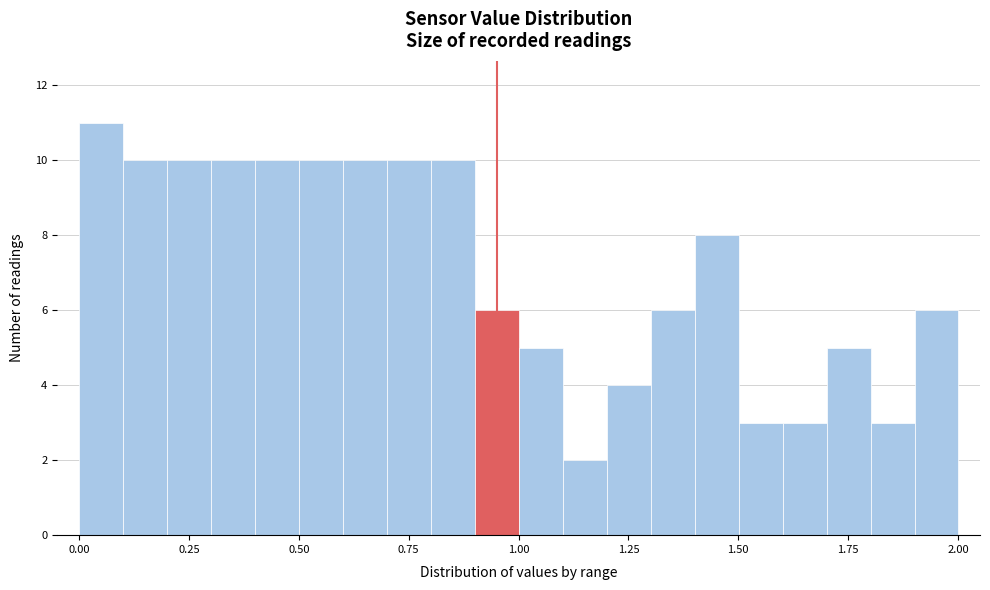

Read against the x-axis, roughly where is the centre of the tallest bar?

0.05